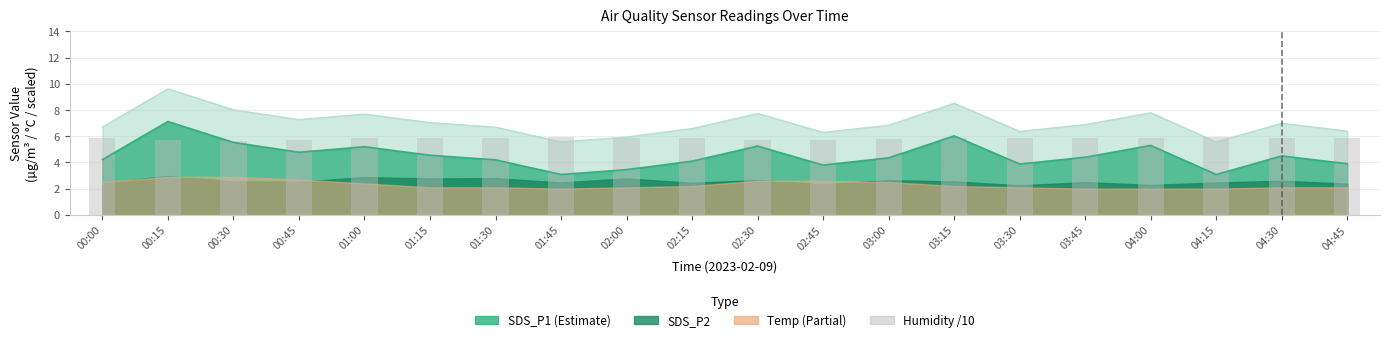

What is the sum of all values?

116.8